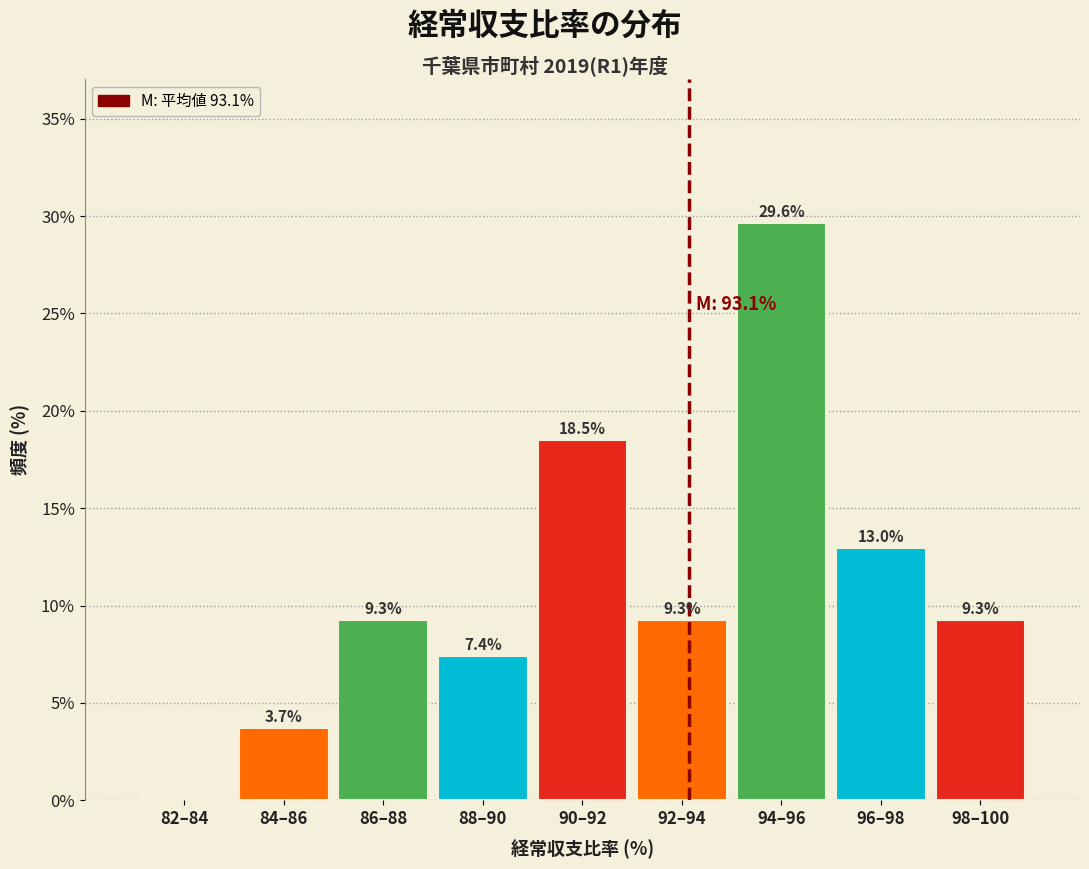

Reading left to right, extract all data points from this chart.

82–84=0.0	84–86=3.7	86–88=9.3	88–90=7.4	90–92=18.5	92–94=9.3	94–96=29.6	96–98=13.0	98–100=9.3